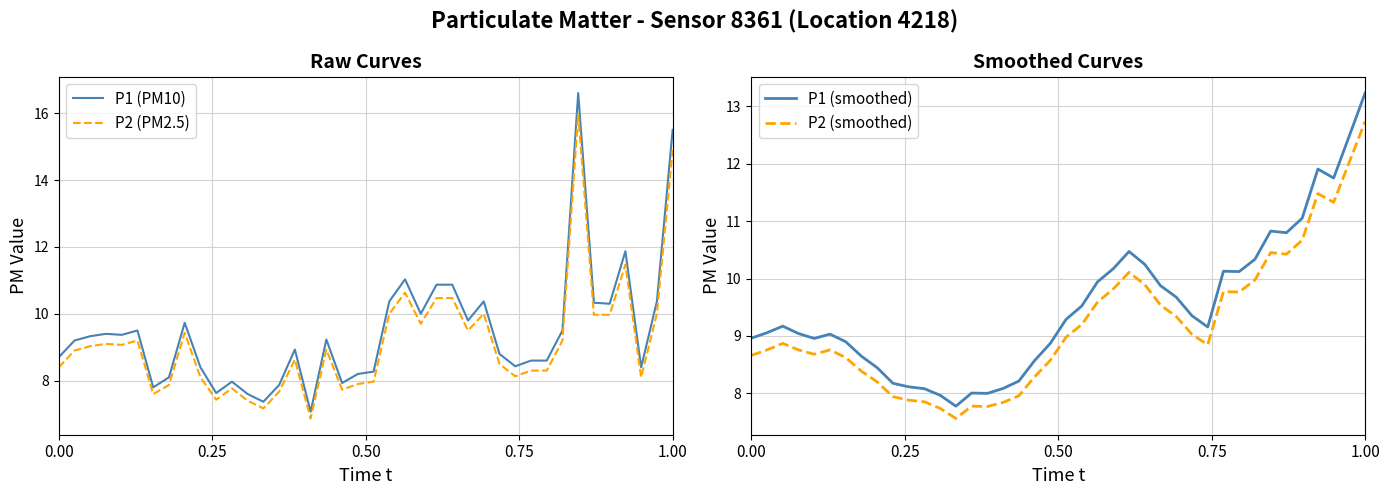

The P2 (PM2.5) series shows 2.4 at 0.00. True or false?

False